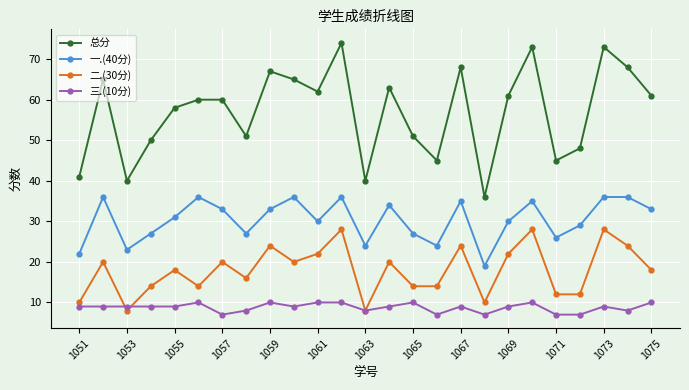

Which series has the largest total across all categories?

总分